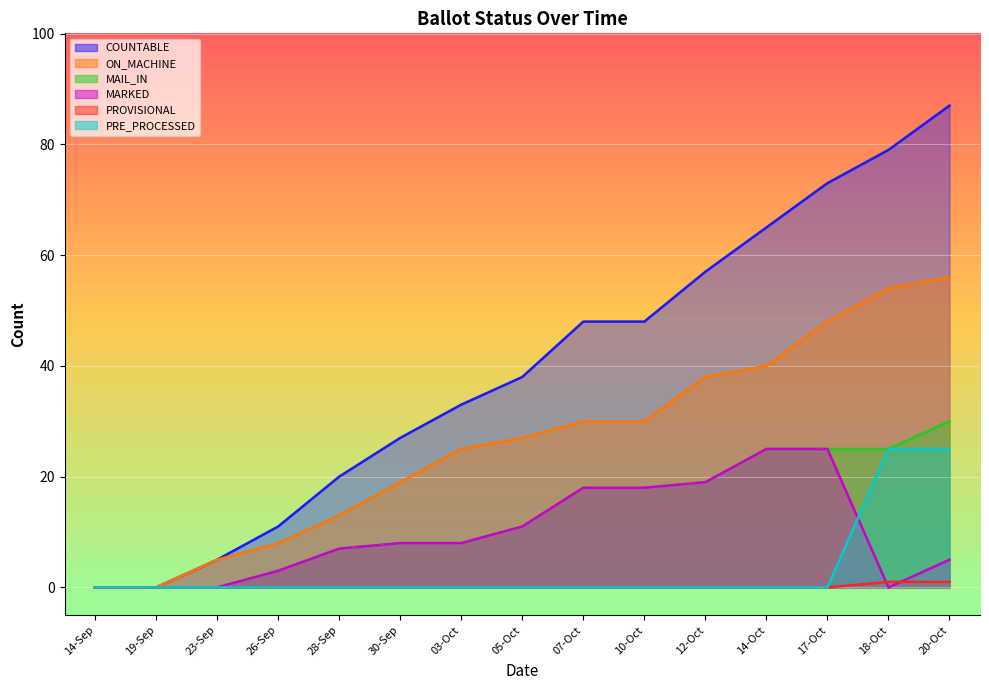

Reading left to right, transcribe all the data shown in this chart.

COUNTABLE: 14-Sep=0	19-Sep=0	23-Sep=5	26-Sep=11	28-Sep=20	30-Sep=27	03-Oct=33	05-Oct=38	07-Oct=48	10-Oct=48	12-Oct=57	14-Oct=65	17-Oct=73	18-Oct=79	20-Oct=87
ON_MACHINE: 14-Sep=0	19-Sep=0	23-Sep=5	26-Sep=8	28-Sep=13	30-Sep=19	03-Oct=25	05-Oct=27	07-Oct=30	10-Oct=30	12-Oct=38	14-Oct=40	17-Oct=48	18-Oct=54	20-Oct=56
MAIL_IN: 14-Sep=0	19-Sep=0	23-Sep=0	26-Sep=3	28-Sep=7	30-Sep=8	03-Oct=8	05-Oct=11	07-Oct=18	10-Oct=18	12-Oct=19	14-Oct=25	17-Oct=25	18-Oct=25	20-Oct=30
MARKED: 14-Sep=0	19-Sep=0	23-Sep=0	26-Sep=3	28-Sep=7	30-Sep=8	03-Oct=8	05-Oct=11	07-Oct=18	10-Oct=18	12-Oct=19	14-Oct=25	17-Oct=25	18-Oct=0	20-Oct=5
PROVISIONAL: 14-Sep=0	19-Sep=0	23-Sep=0	26-Sep=0	28-Sep=0	30-Sep=0	03-Oct=0	05-Oct=0	07-Oct=0	10-Oct=0	12-Oct=0	14-Oct=0	17-Oct=0	18-Oct=1	20-Oct=1
PRE_PROCESSED: 14-Sep=0	19-Sep=0	23-Sep=0	26-Sep=0	28-Sep=0	30-Sep=0	03-Oct=0	05-Oct=0	07-Oct=0	10-Oct=0	12-Oct=0	14-Oct=0	17-Oct=0	18-Oct=25	20-Oct=25